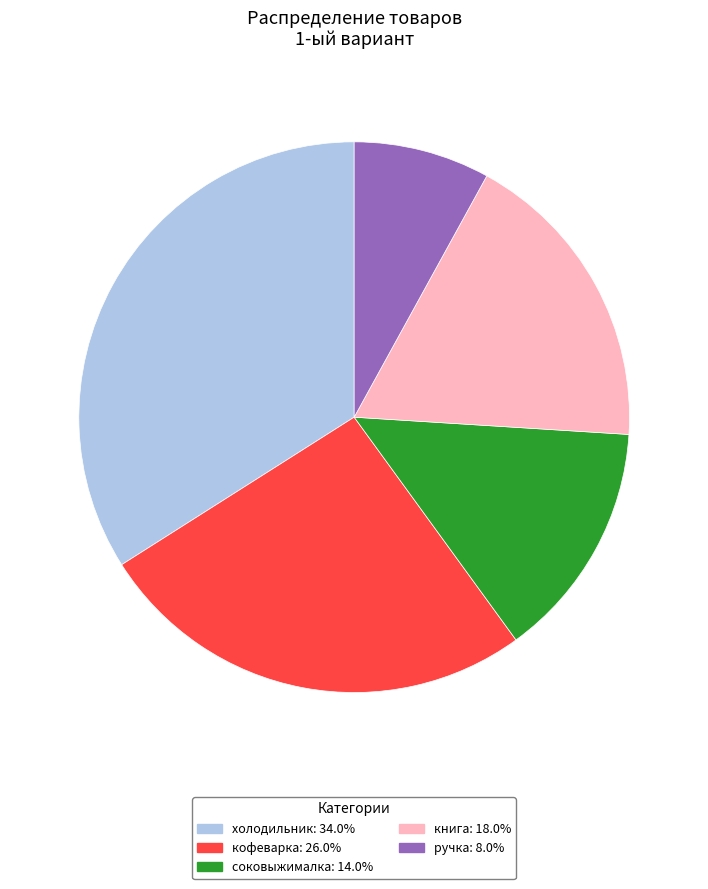

Approximately how many times larger is the value at книга: 18.0% compared to кофеварка: 26.0%?

0.7